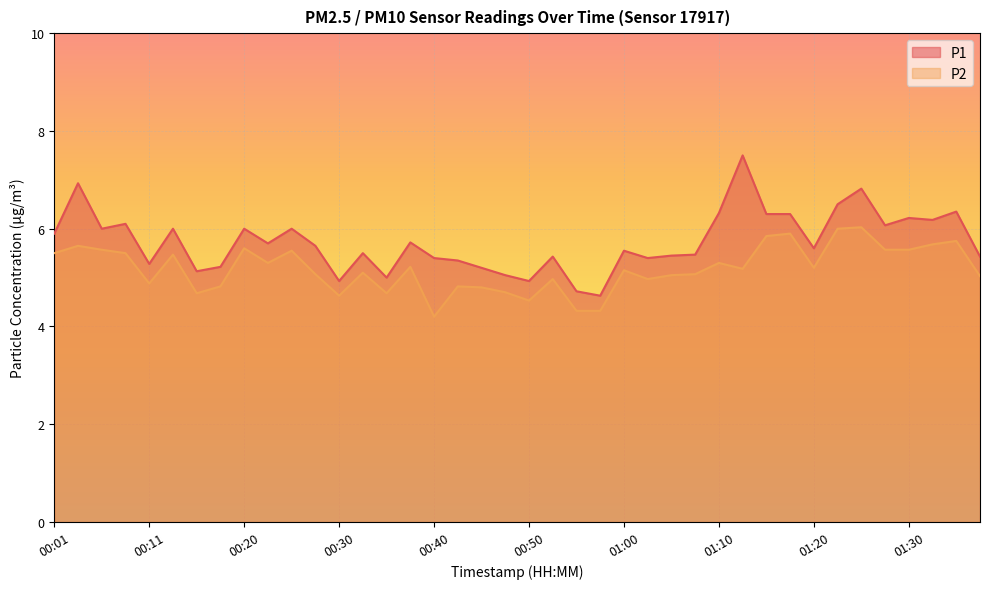

How many interior local peaks does the P2 series have?

13